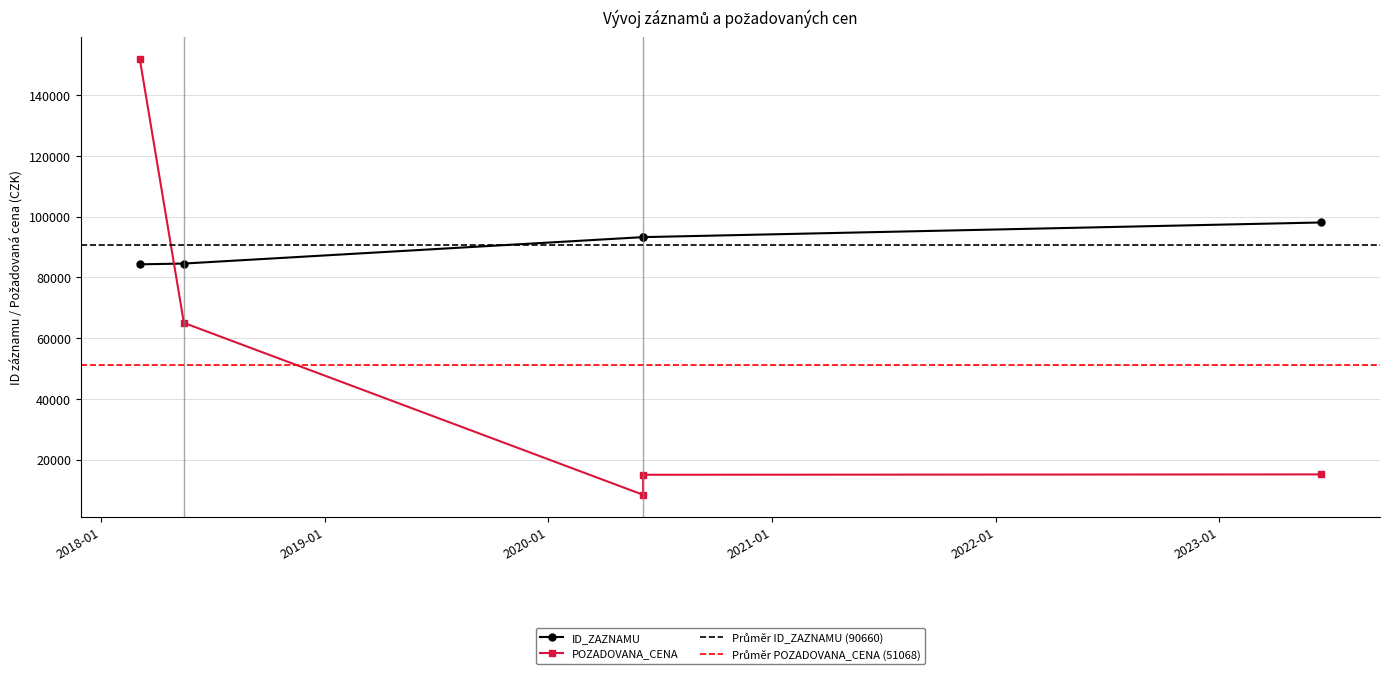

List the series in order of their overall mean, highest first.

ID_ZAZNAMU, POZADOVANA_CENA